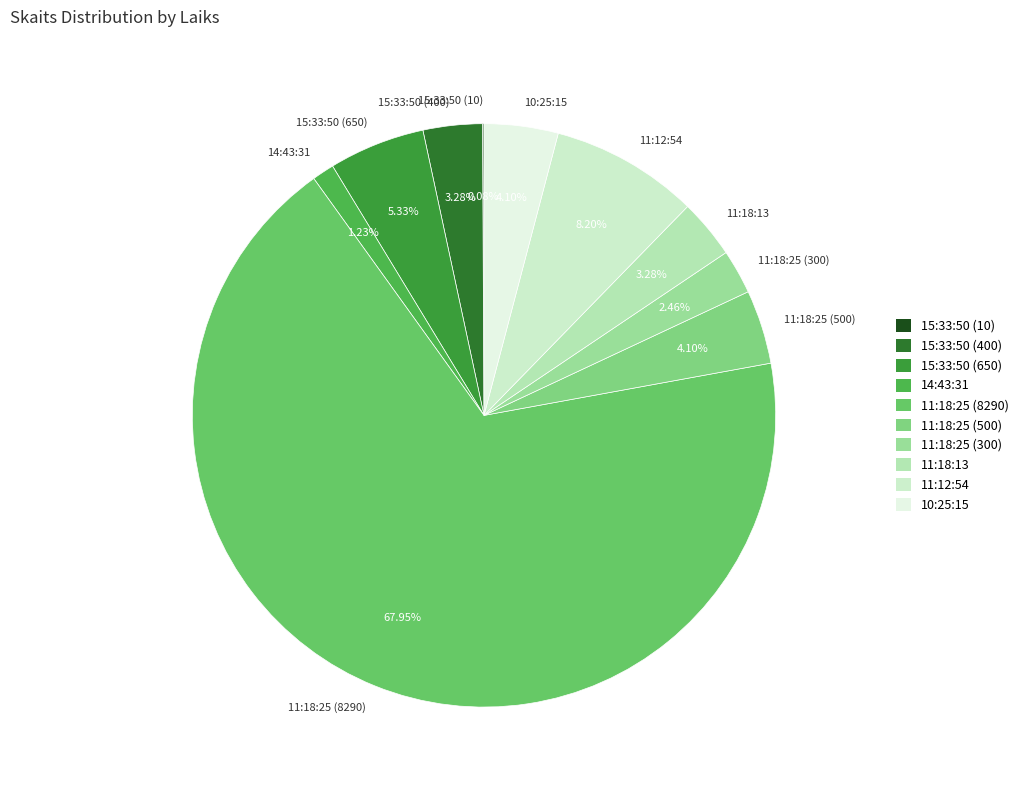

Approximately how many times larger is the value at 15:33:50 (650) compared to 14:43:31?

4.3